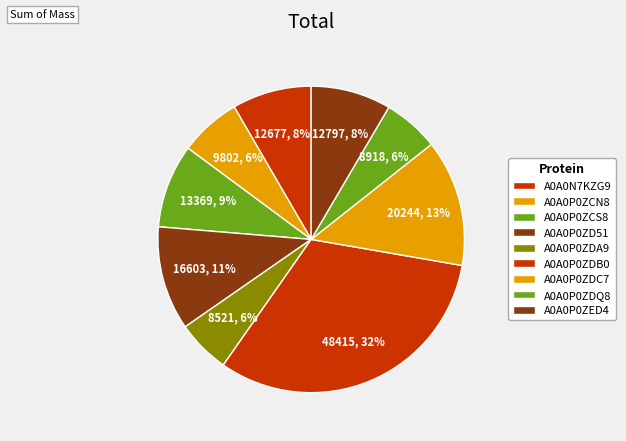

What percentage is NOT represented by A0A0N7KZG9?

91.6%